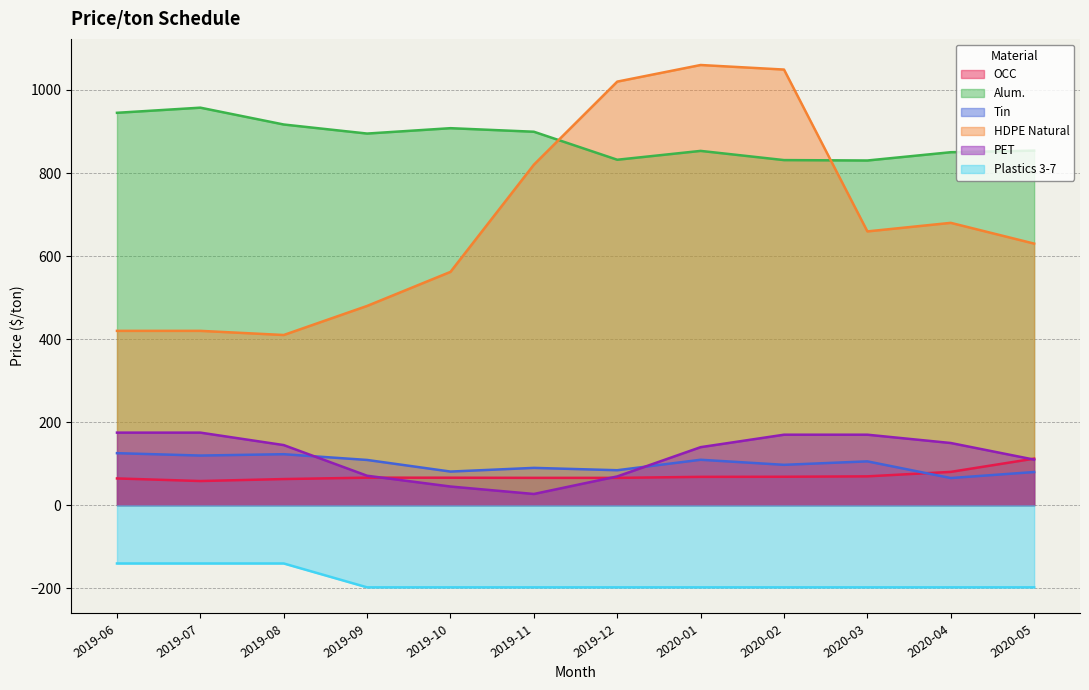

Is the value of HDPE Natural at 2019-08 greater than the value of OCC at 2020-05?

Yes